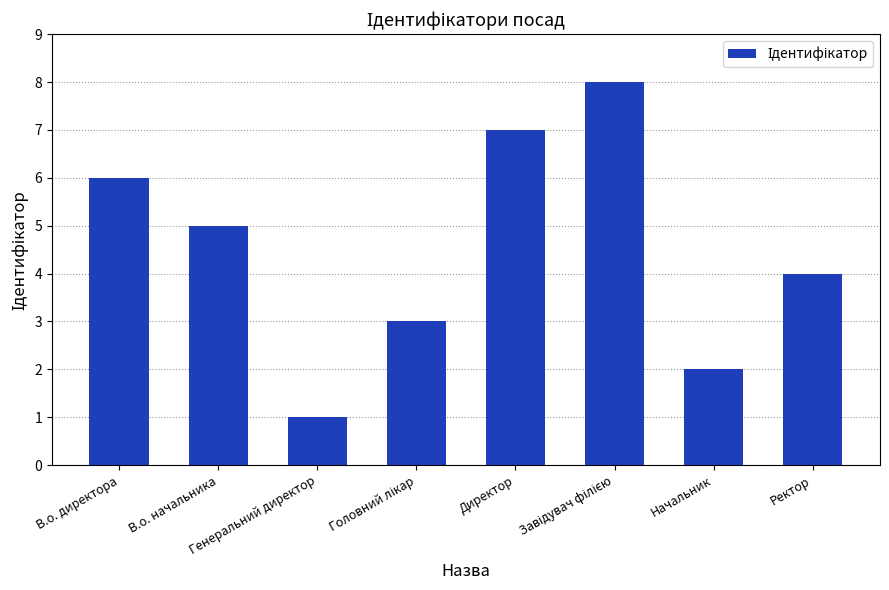

What is the sum of all values?

36